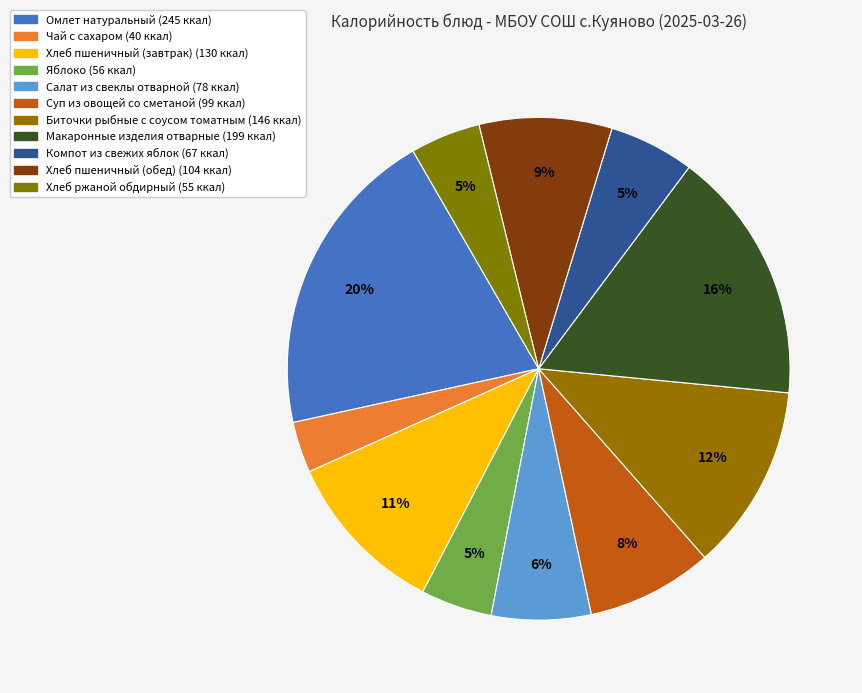

Which slice is the smallest?

Чай с сахаром